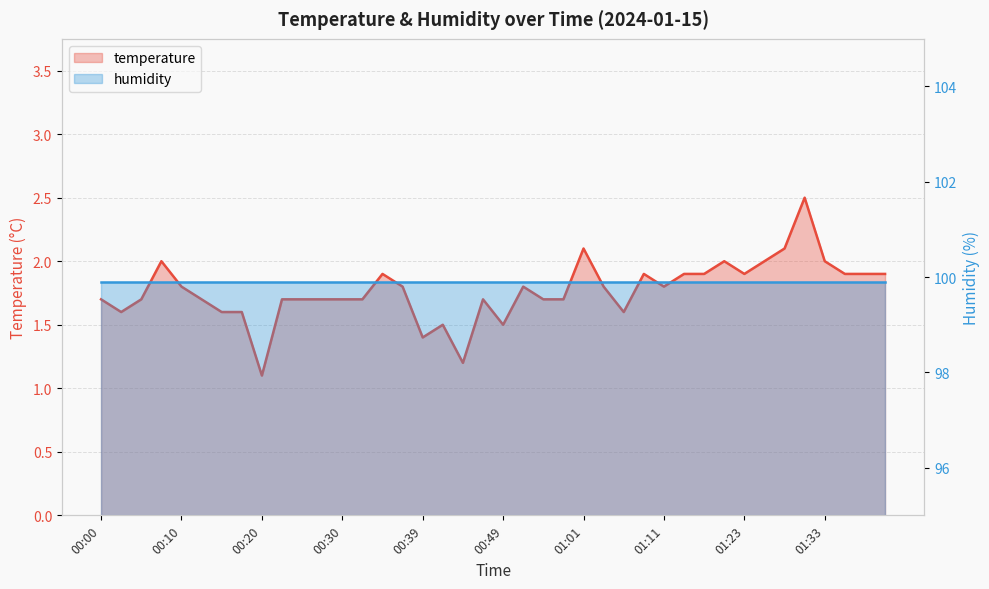

What is the ratio of the value at 00:05 to the value at 00:37?

0.9